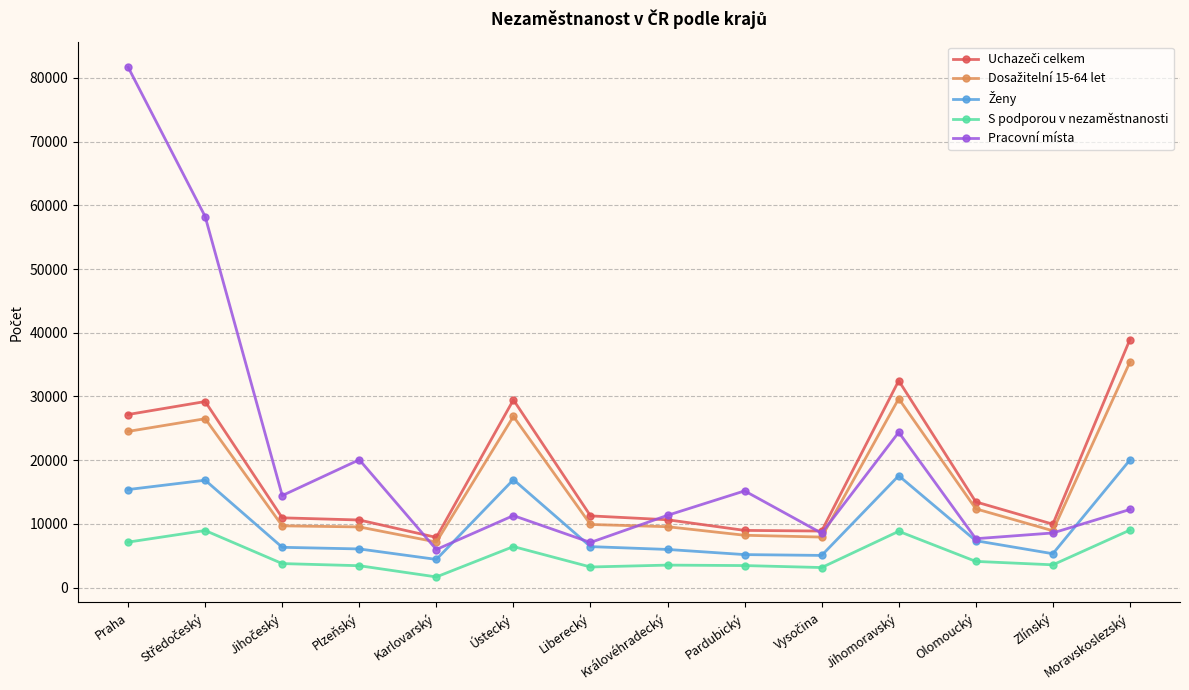

What is the label of the 8th point from the left?

Královéhradecký